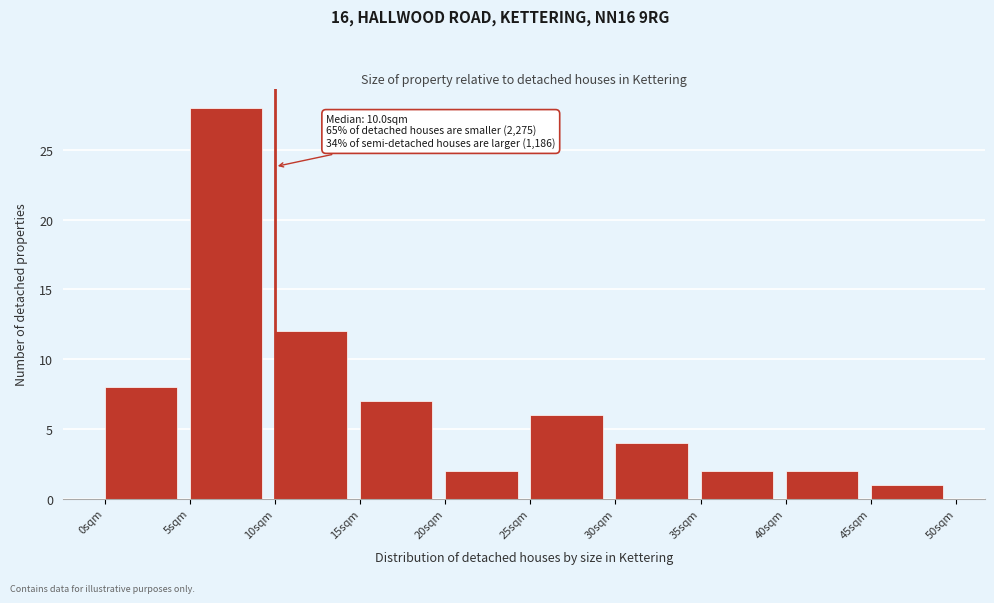

Over which range of the x-axis is the bar tallest?

5 to 10